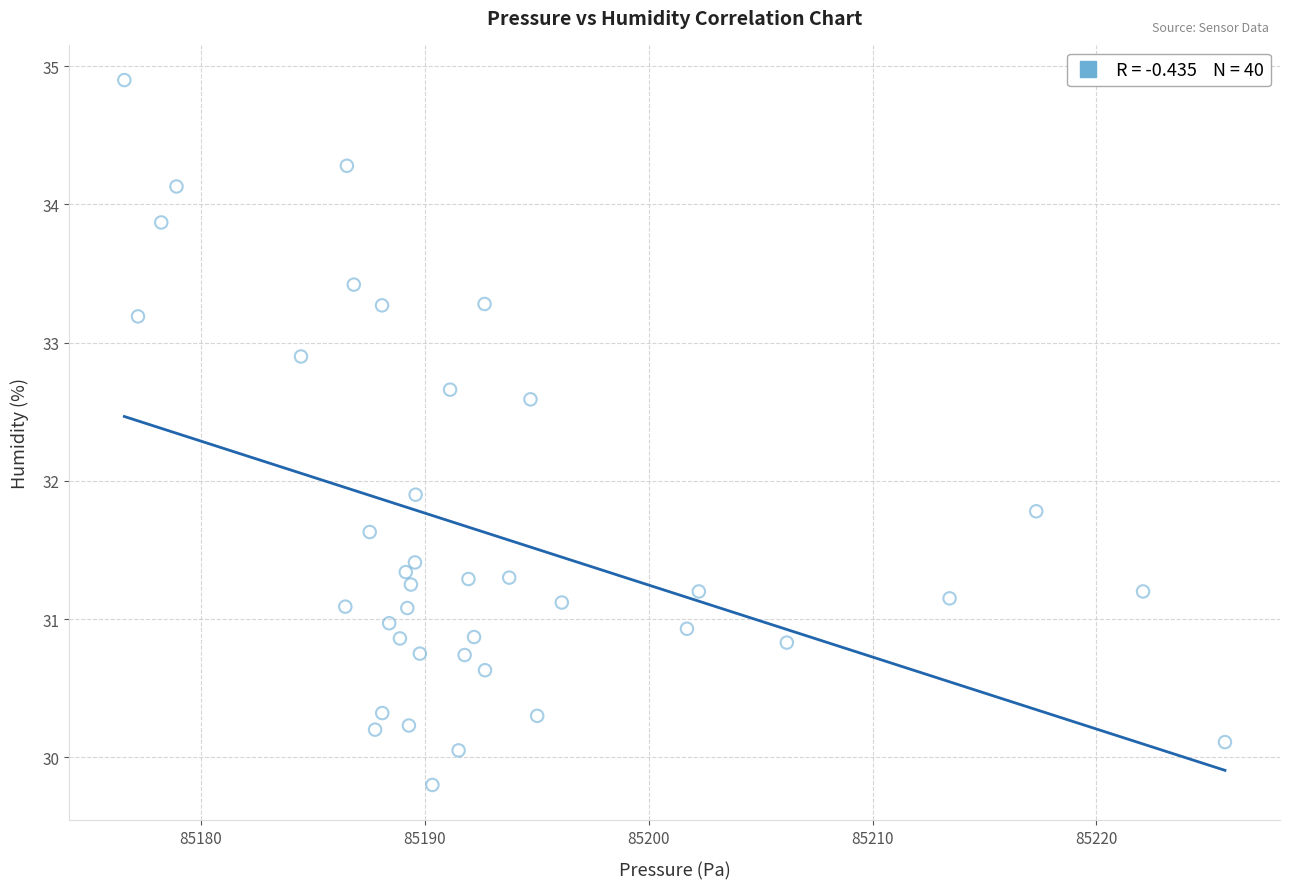

What Y value in the scatter plot is closest to 32?

31.9